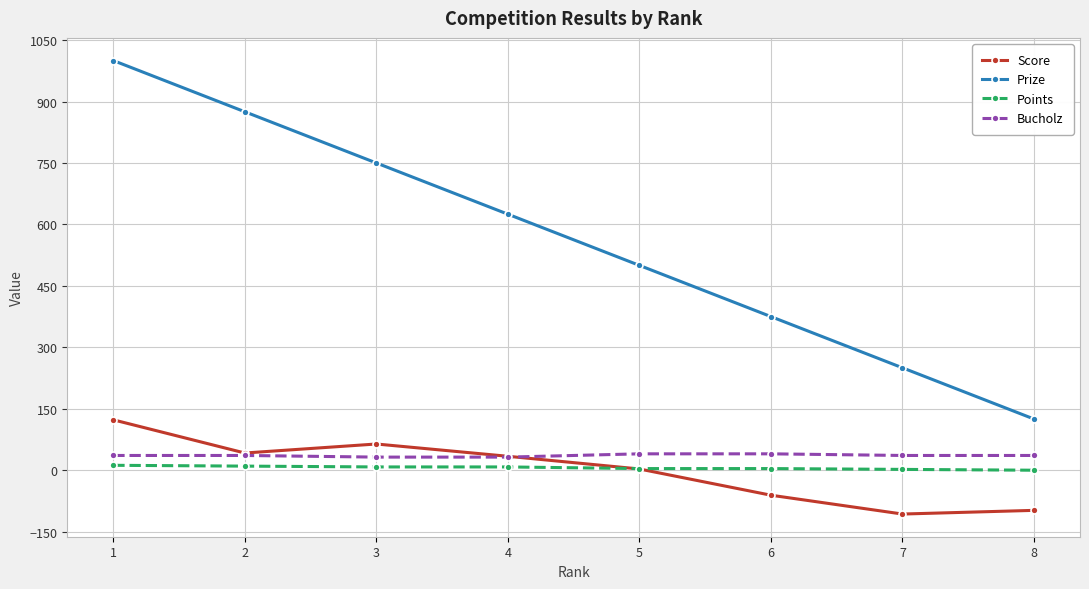

True or false: Score and Points intersect in this chart.

True